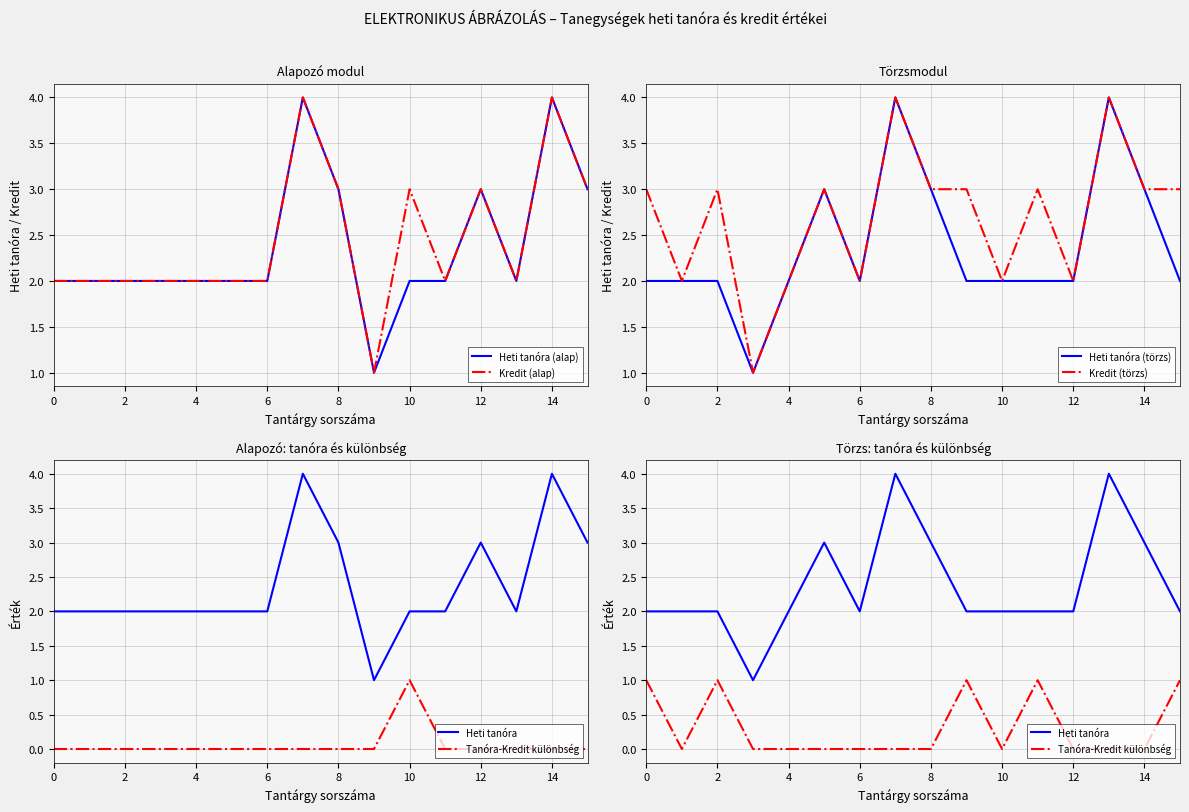

The value of Heti tanóra (alap) at 12 is 3. True or false?

True